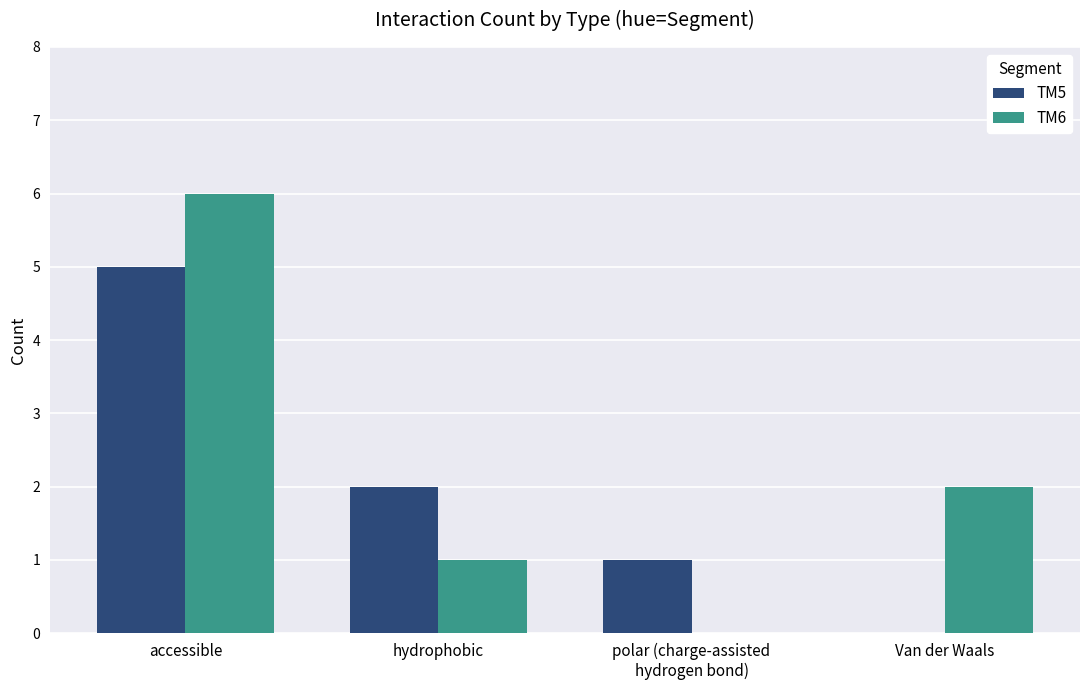

Between accessible and hydrophobic, which series saw the biggest shift?

TM6